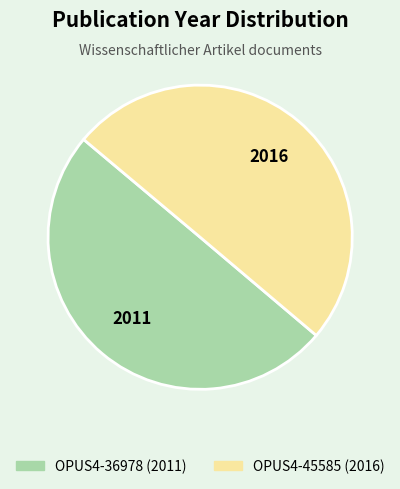

What is the ratio of the value at OPUS4-45585 to the value at OPUS4-36978?

1.0